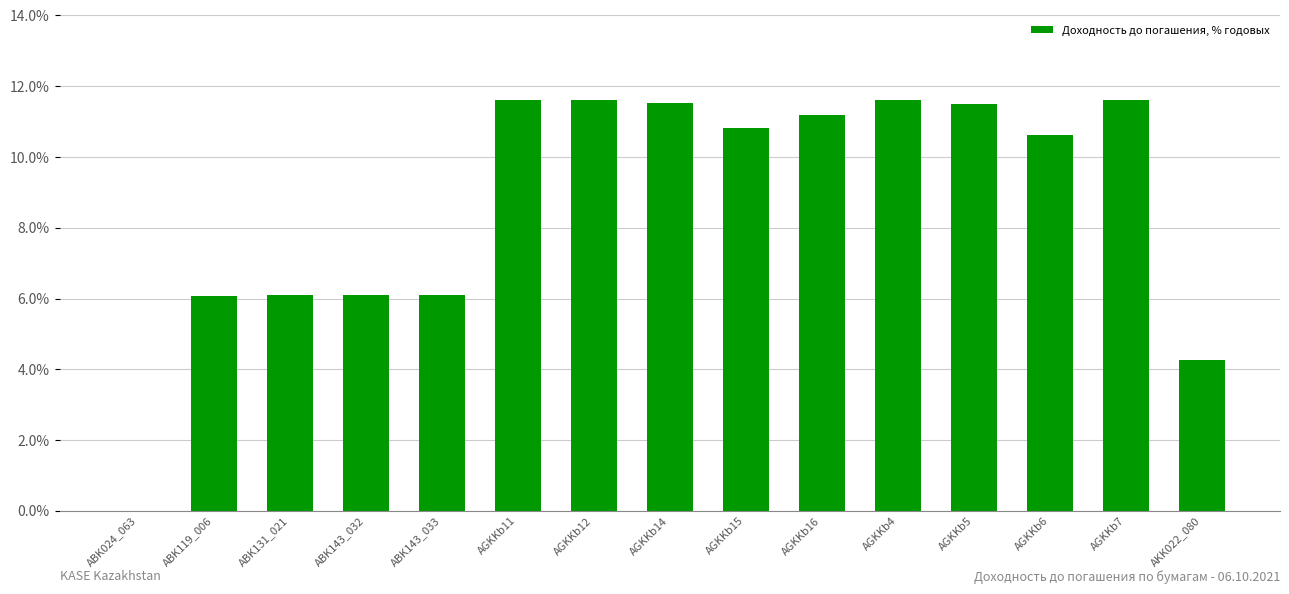

What is the approximate value at ABK143_033?

6.1